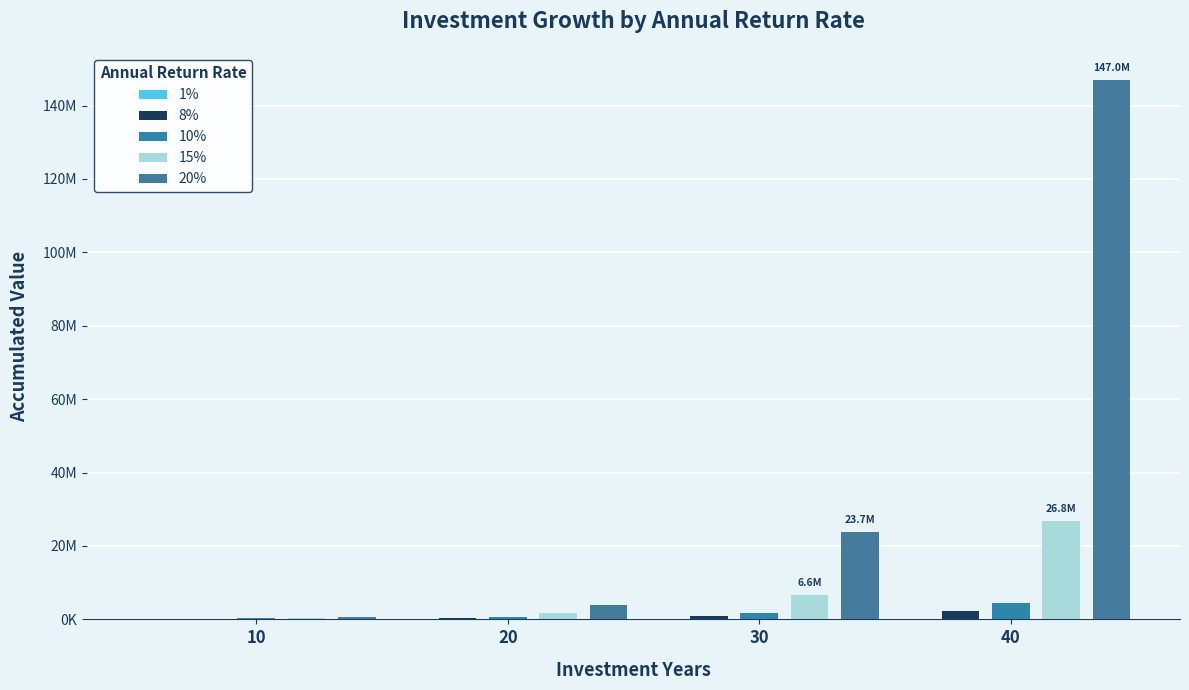

At which label does 8% reach its peak?

40